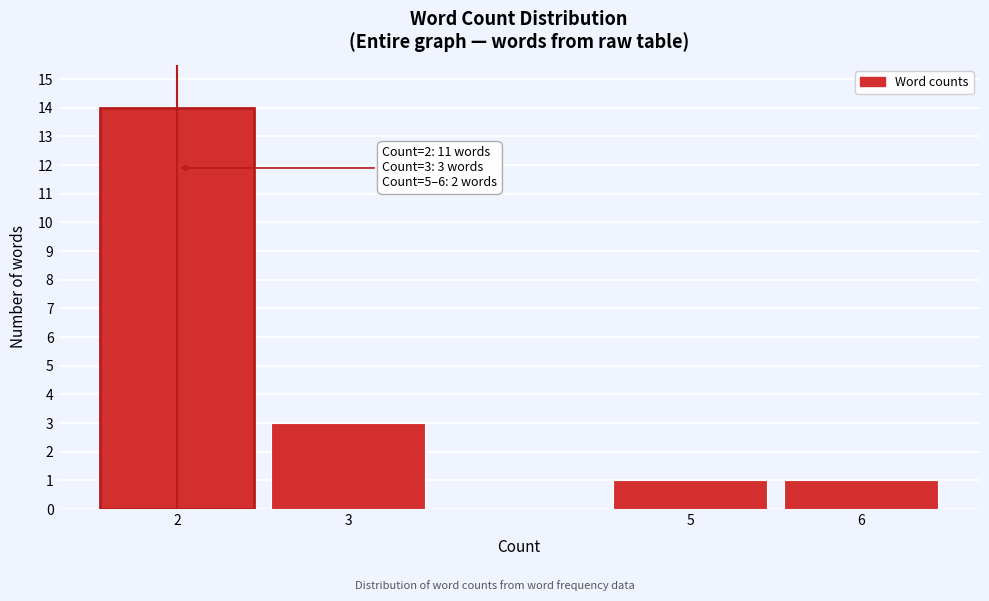

Reading left to right, list all the values displayed in this chart.

2=14	3=3	5=1	6=1